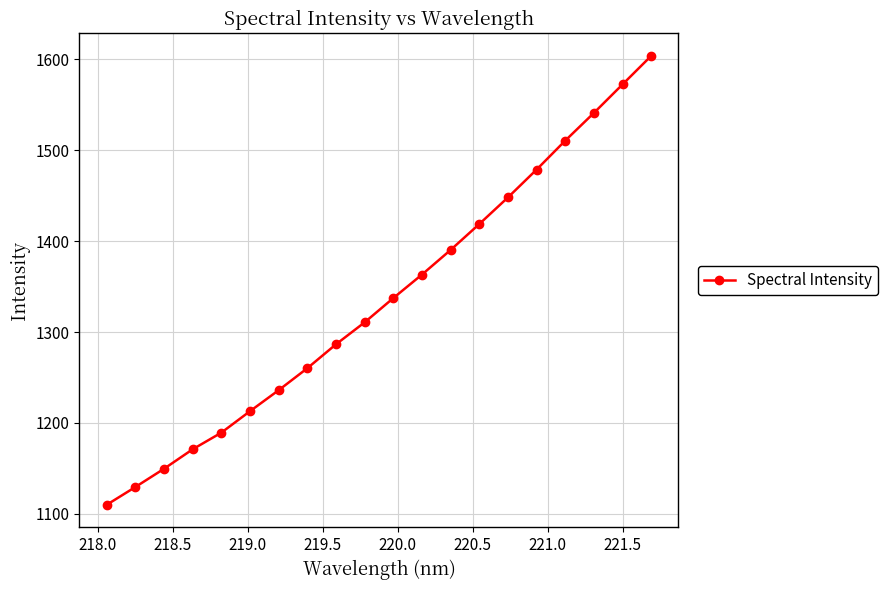

True or false: there are more than 2 points higher than both neighbors.

False